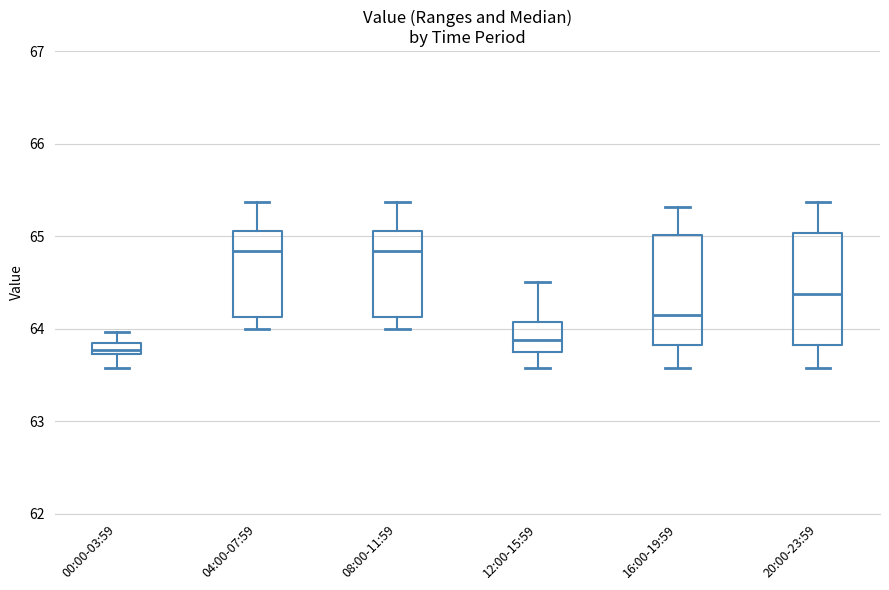

Where is the lower edge of the box for 12:00-15:59 on the y-axis? The values are not printed on the chart, so give them approximately, as read against the axis.

63.8